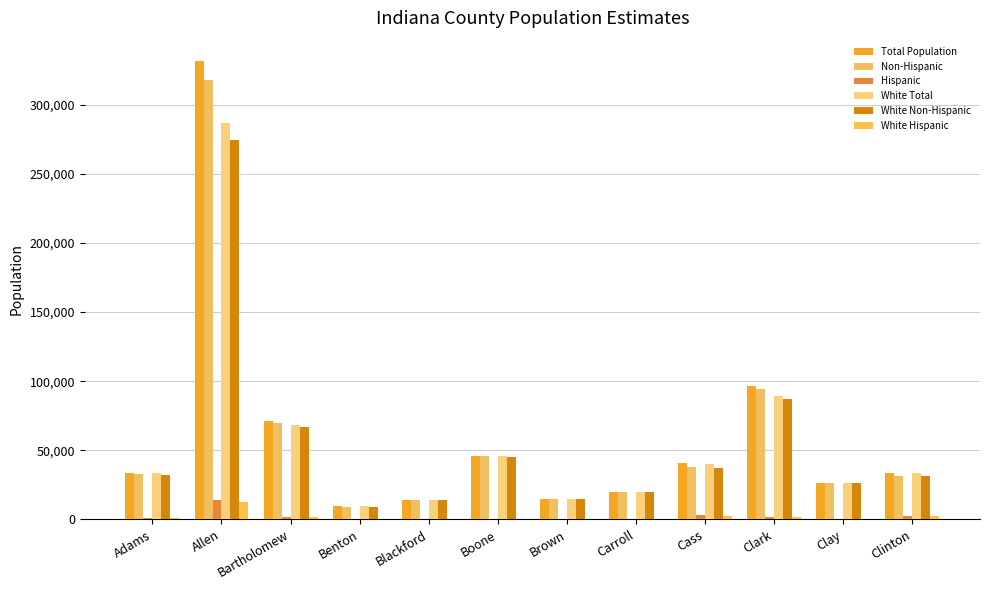

At how many categories does at least one series exceed 88984?

2